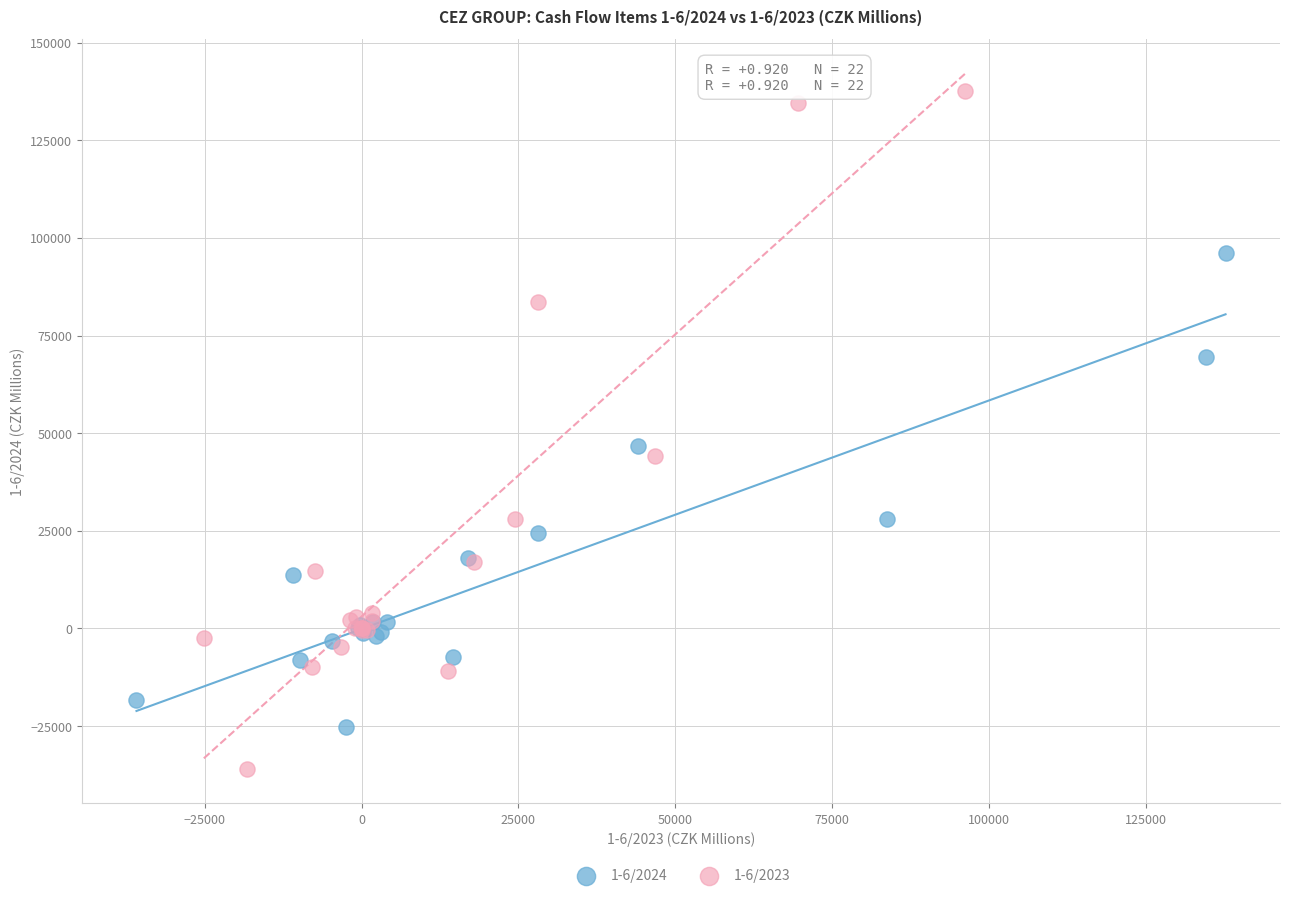

Which series reaches the maximum Y coordinate?

1-6/2023